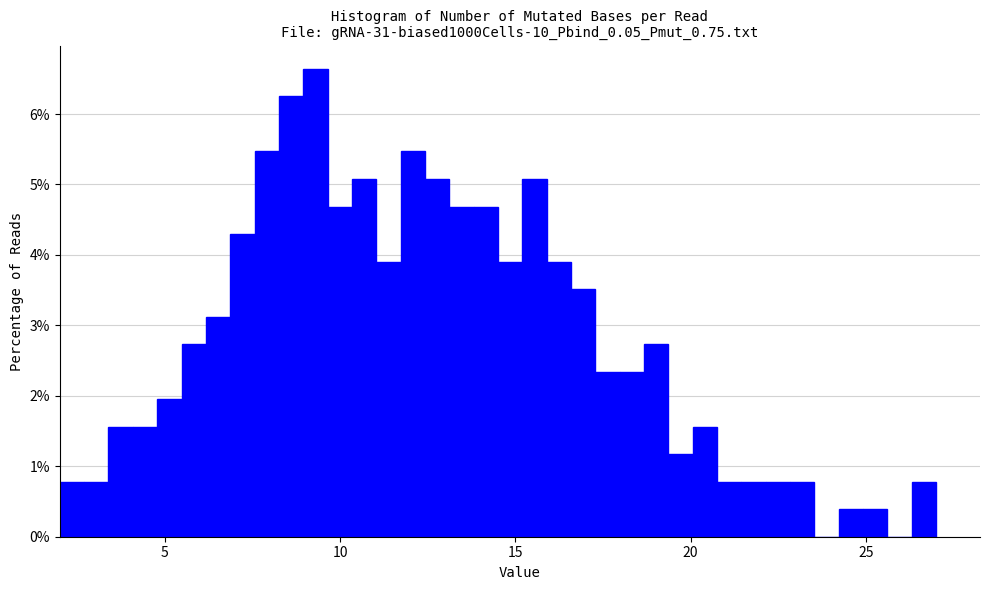

Around what value on the x-axis is the tallest bar? Give the approximate position of its centre, as read against the axis.

9.5